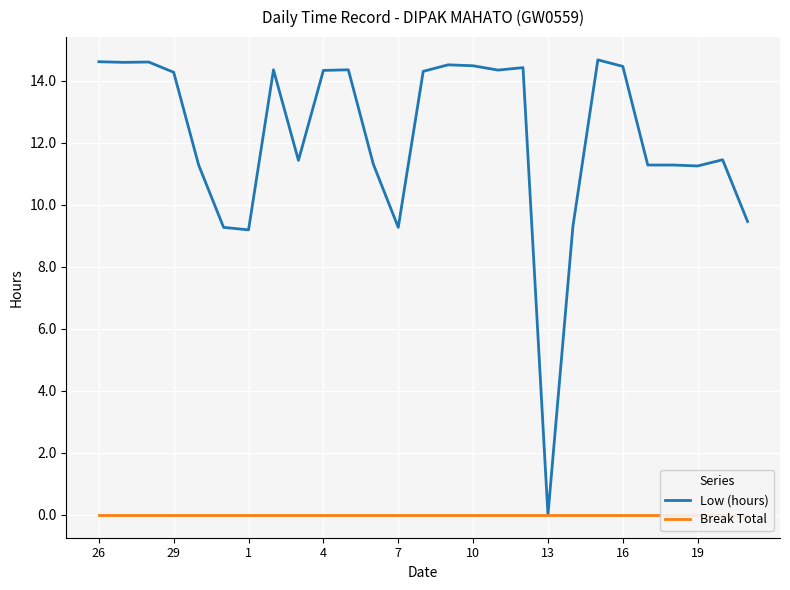

The Low (hours) series shows 23.5 at 10. True or false?

False